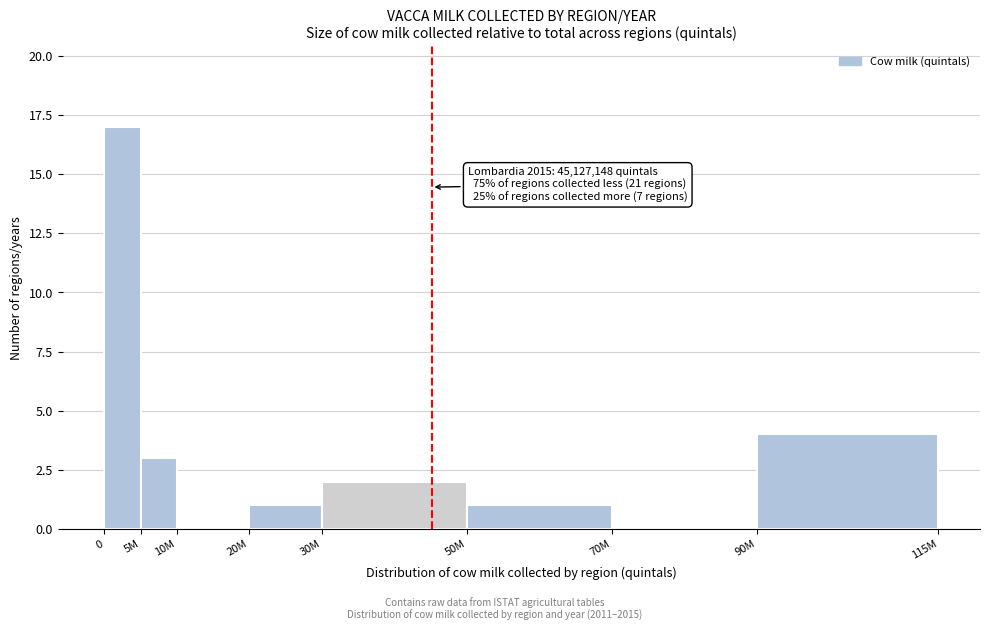

Reading left to right, transcribe all the data shown in this chart.

0=17	5M=3	10M=0	20M=1	30M=2	50M=1	70M=0	90M=4